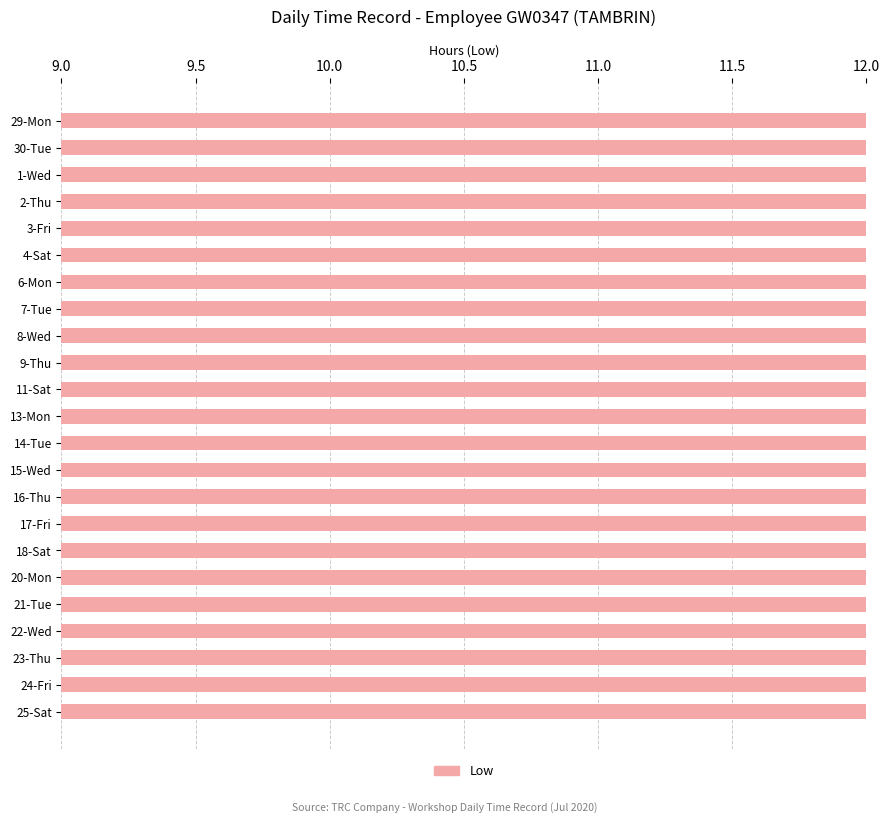

How many bars are there in total?

23